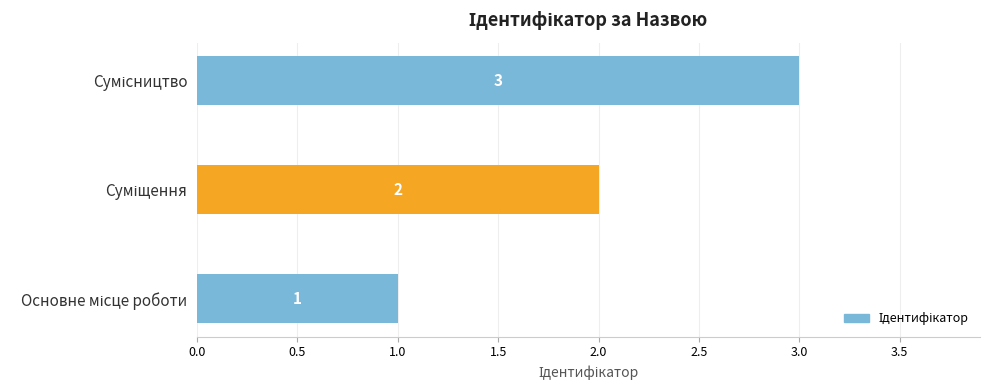

Count the number of data series in this chart.

1